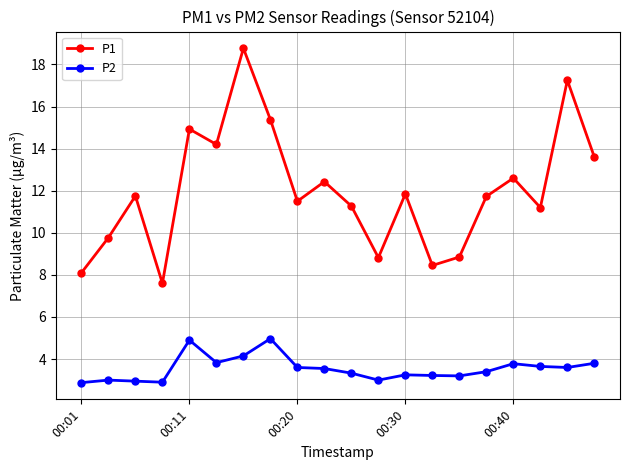

What is the minimum value for P2?

2.9